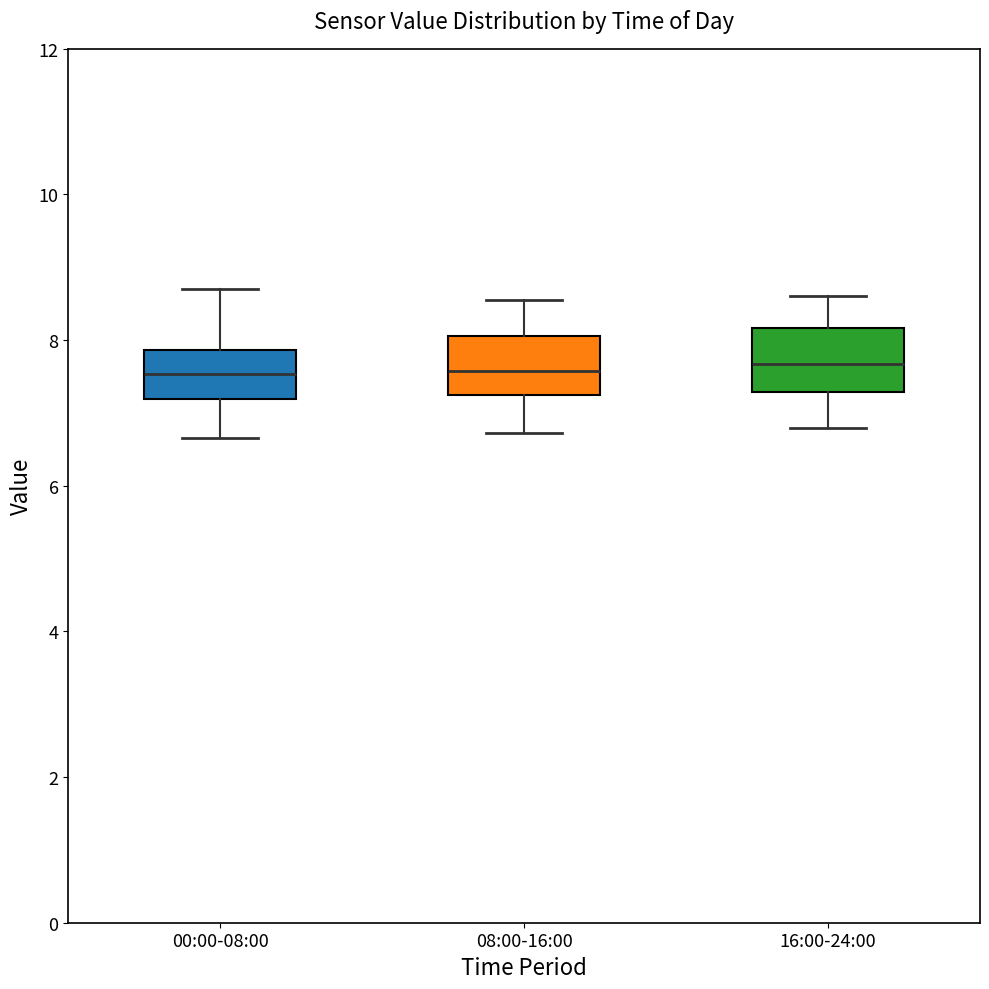

Reading left to right, read every box against the y-axis: the position of its median line, the range the box covers, and the ends of its whiskers. The values are not printed on the chart, so give them approximately, as read against the axis.

00:00-08:00: median 7.6, box 7.2 to 7.8, whiskers 6.6 to 8.8
08:00-16:00: median 7.6, box 7.2 to 8.0, whiskers 6.8 to 8.6
16:00-24:00: median 7.6, box 7.2 to 8.2, whiskers 6.8 to 8.6